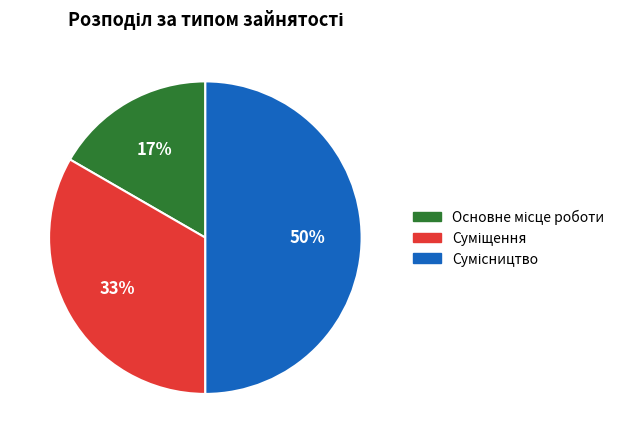

To the nearest percent, what is the difference between the largest and smallest slice percentages?

33%